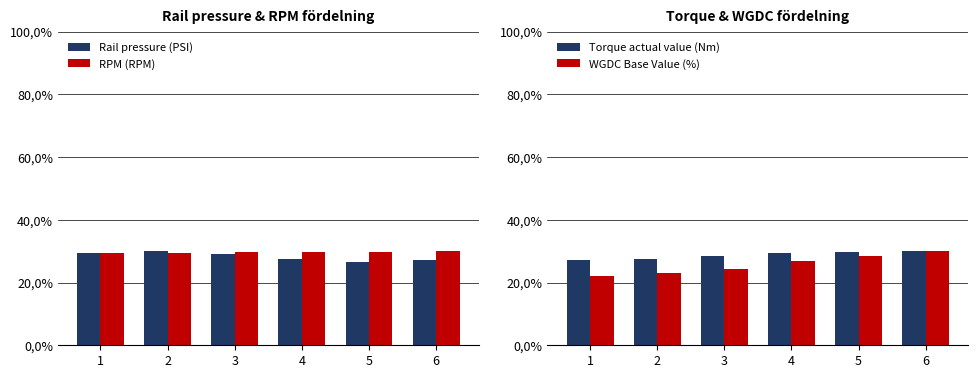

Reading right to left, what are all the values shown in this chart?

Rail pressure (PSI): 27.2	26.5	27.5	29.1	30.0	29.5
RPM (RPM): 30.0	29.8	29.8	29.6	29.4	29.4
Torque actual value (Nm): 30.0	29.6	29.4	28.6	27.4	27.2
WGDC Base Value (%): 30.0	28.4	26.8	24.2	23.2	22.1